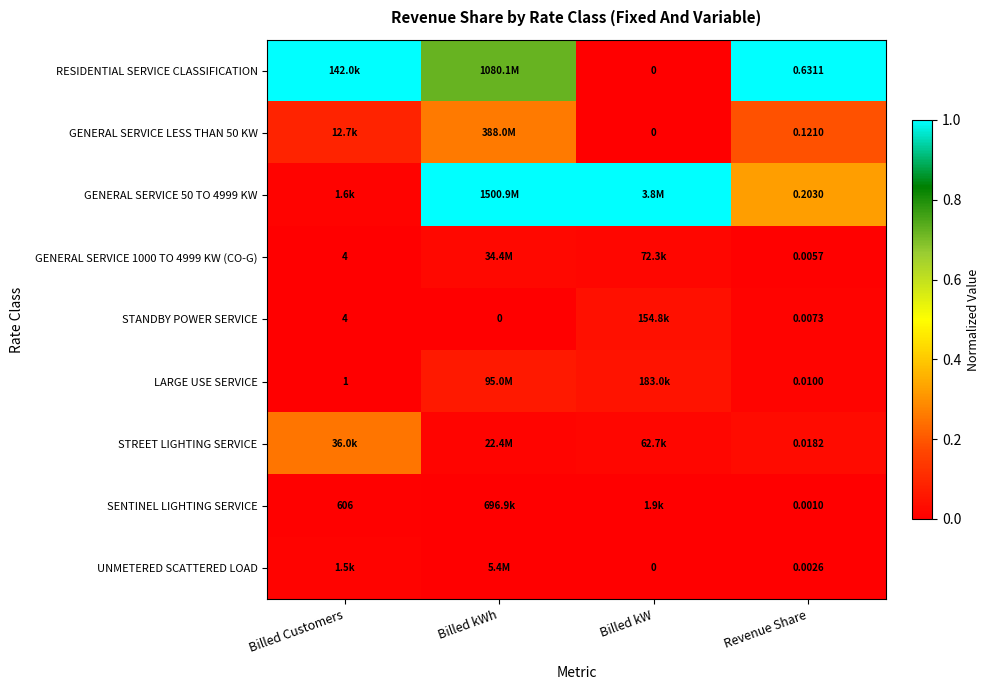

Is the value of GENERAL SERVICE LESS THAN 50 KW at Revenue Share greater than the value of UNMETERED SCATTERED LOAD at Revenue Share?

Yes